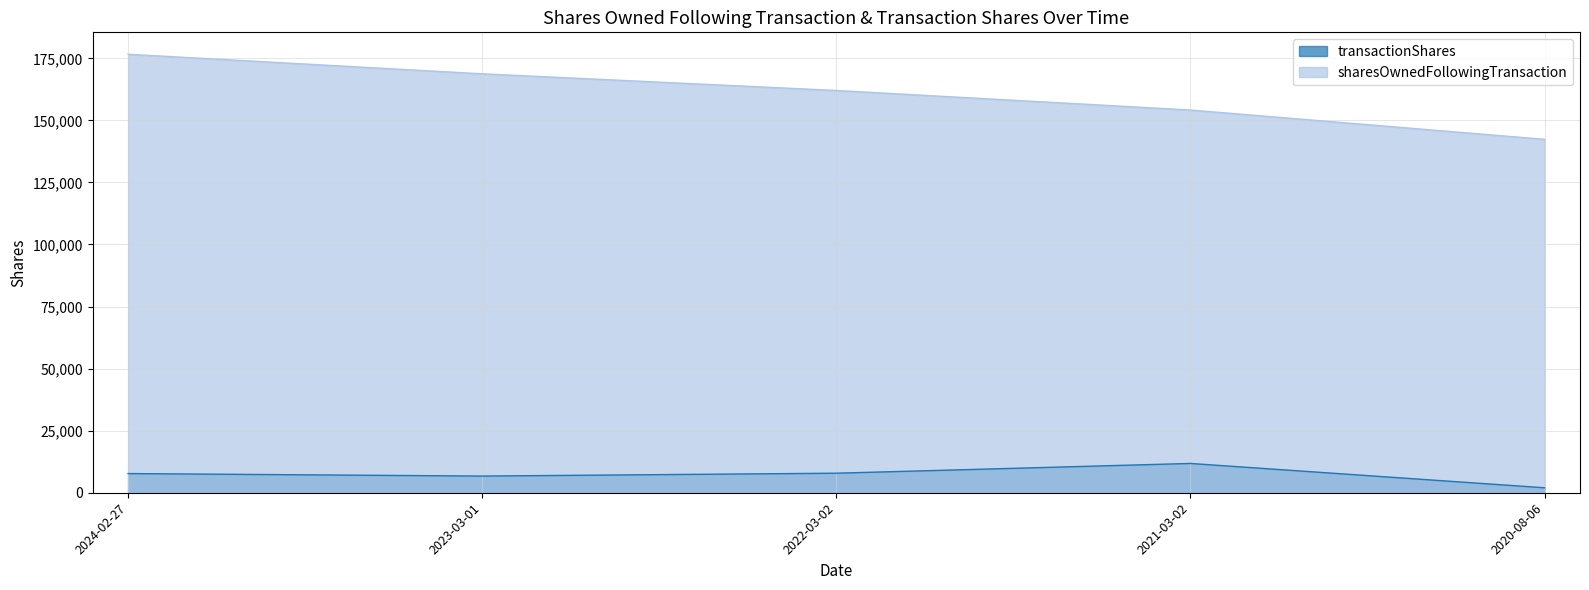

What value does the sharesOwnedFollowingTransaction series have at 2024-02-27?

176628